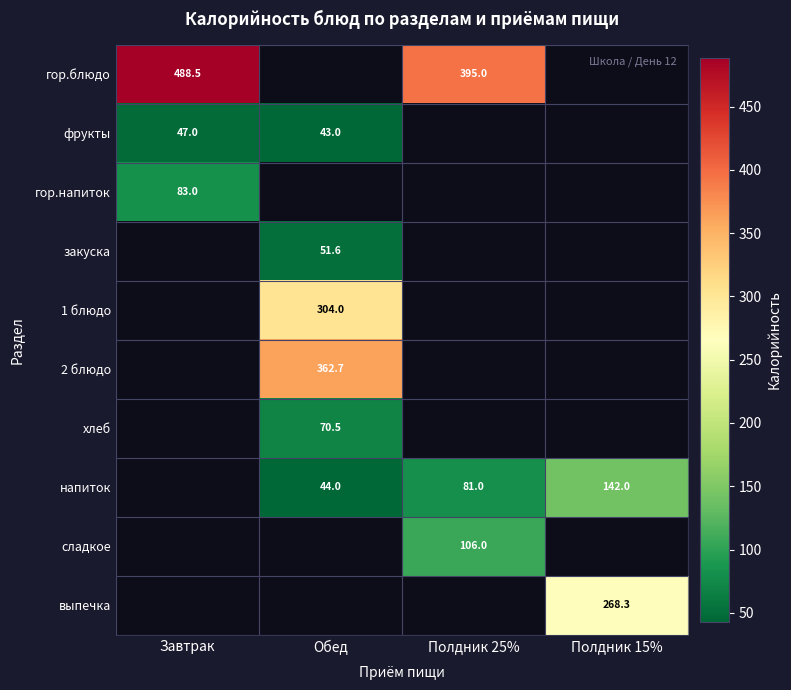

Which label corresponds to the smallest value in the chart?

Обед